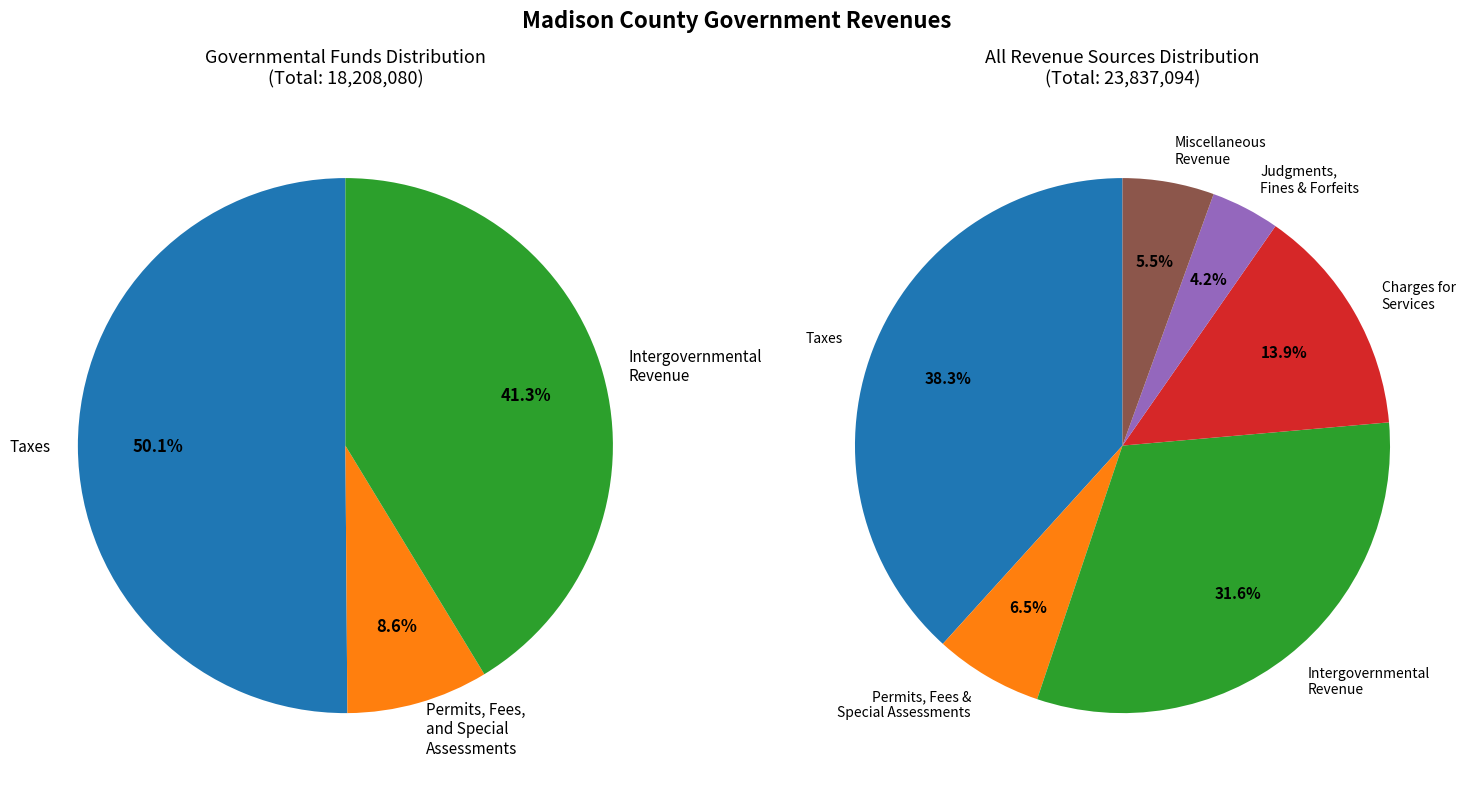

Does Taxes account for over 50% of the chart?

No